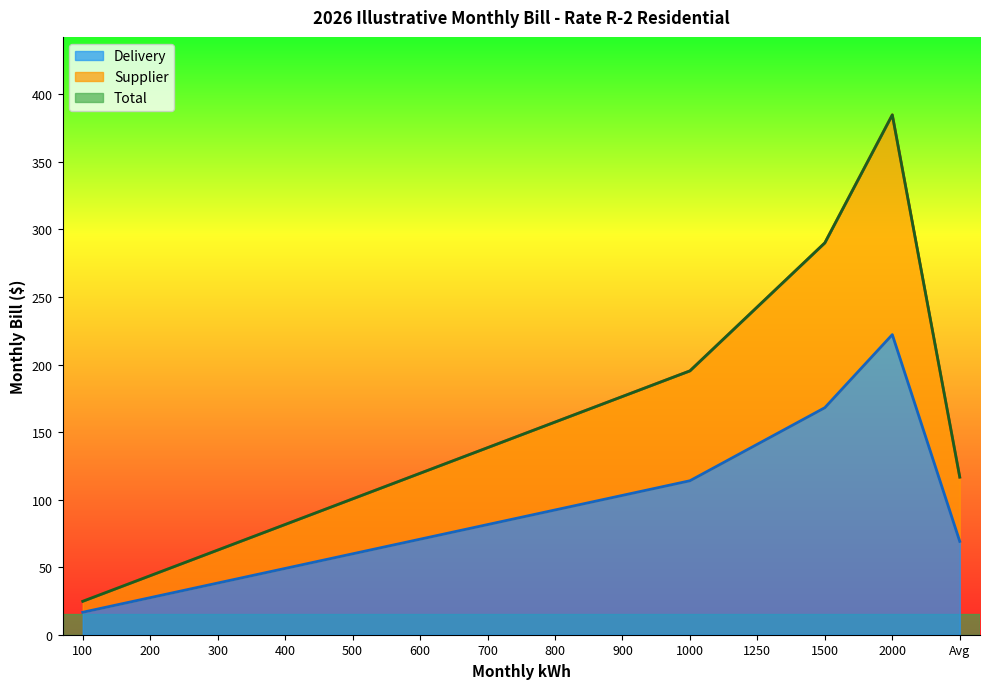

True or false: Delivery has more than 1 points higher than both neighbors.

False